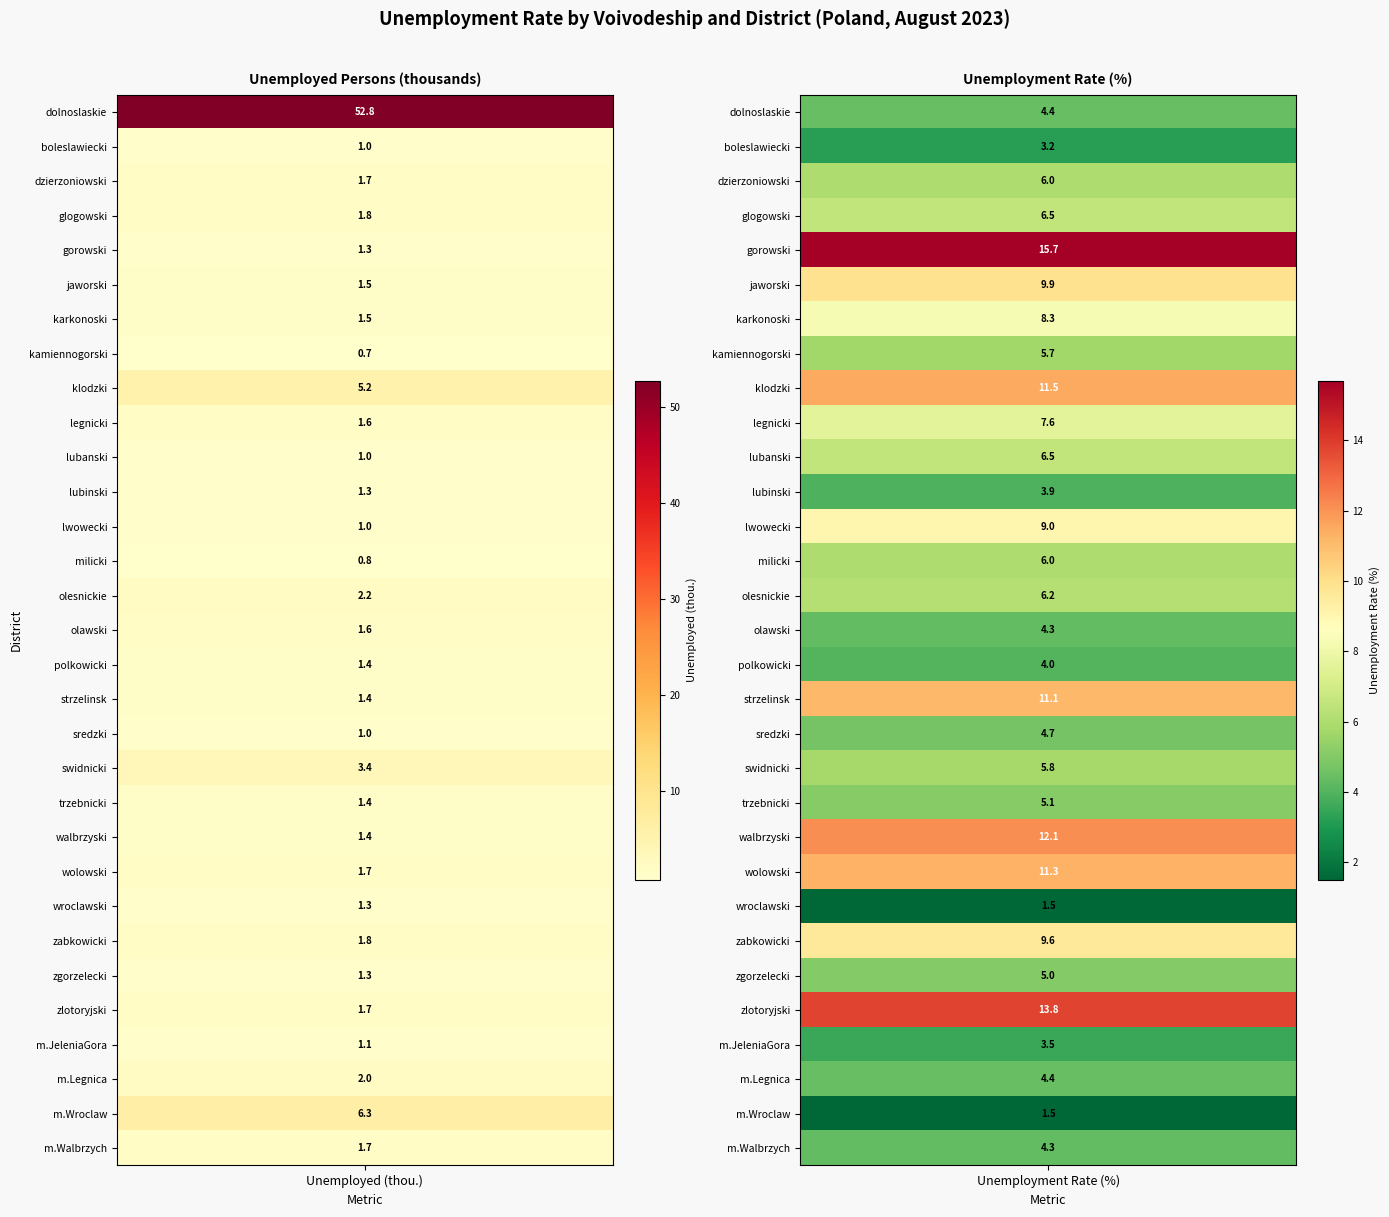

The m.Walbrzych series shows 1.7 at 0. True or false?

True